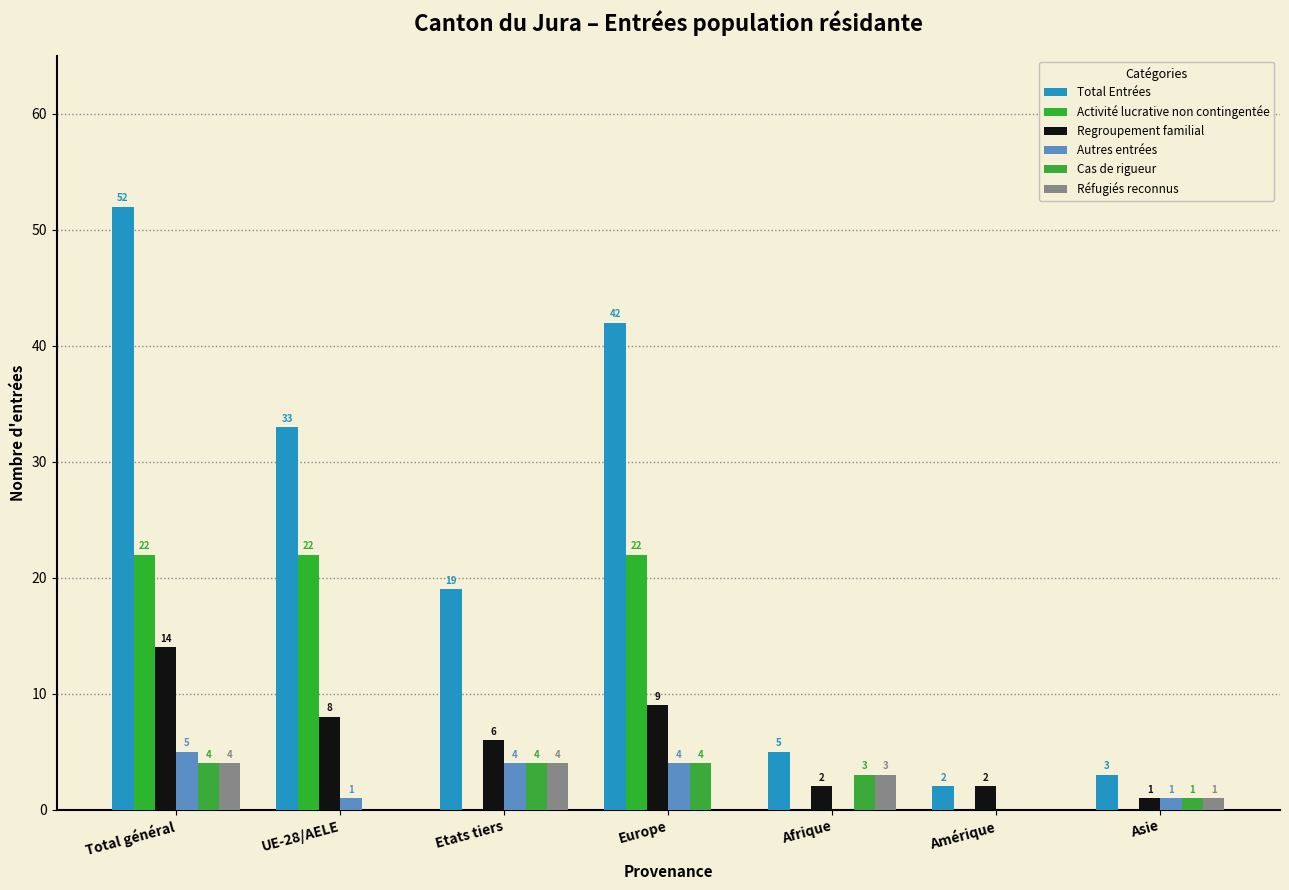

Is the value of Total Entrées at Total général greater than the value of Regroupement familial at Etats tiers?

Yes